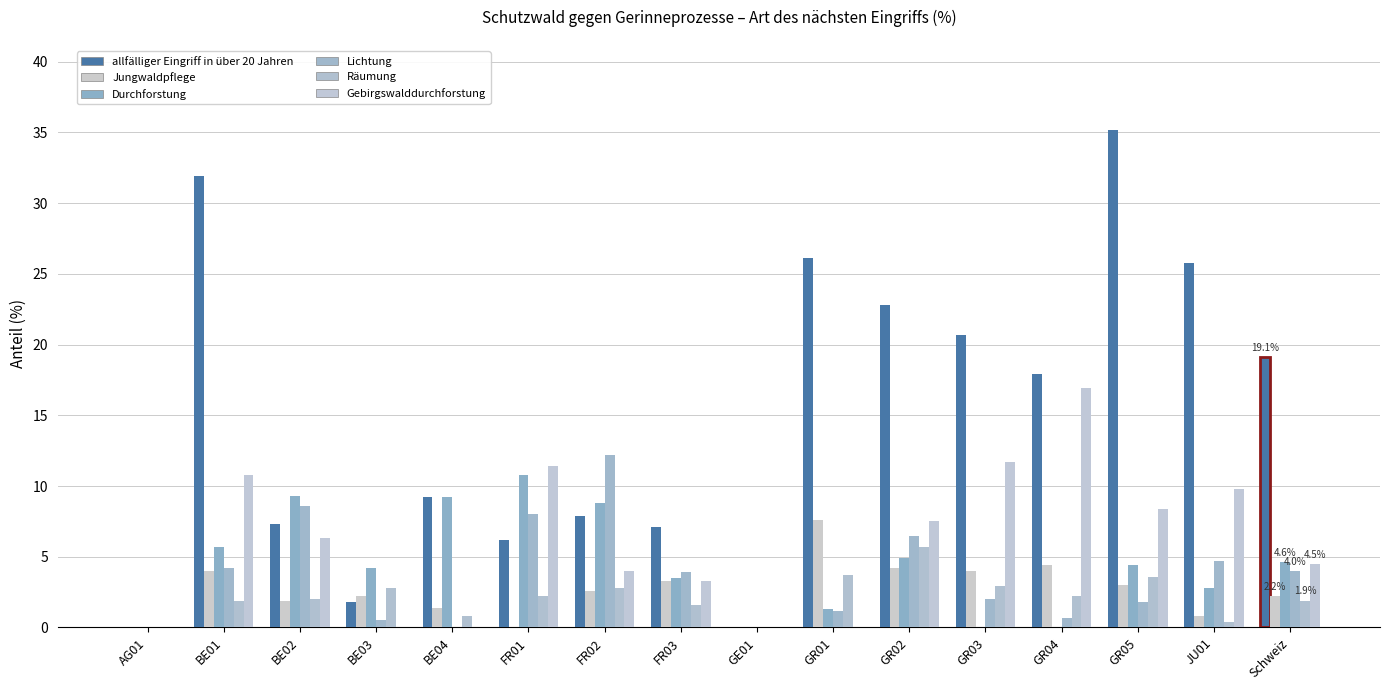

Which series has the largest range (max minus min)?

allfälliger Eingriff in über 20 Jahren